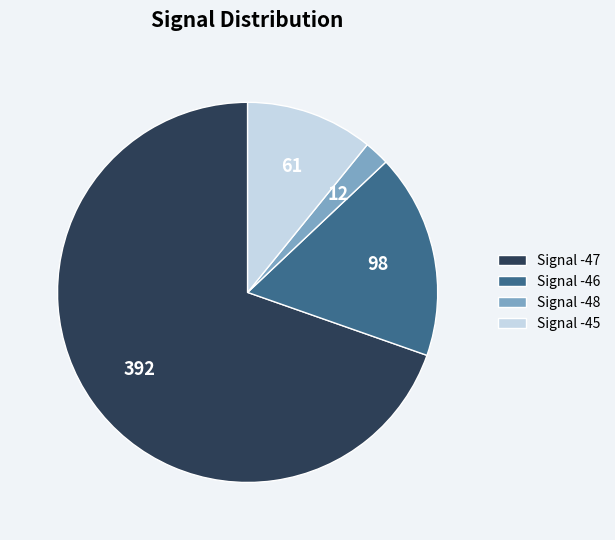

The Signal -47 slice represents 82% of the pie. True or false?

False